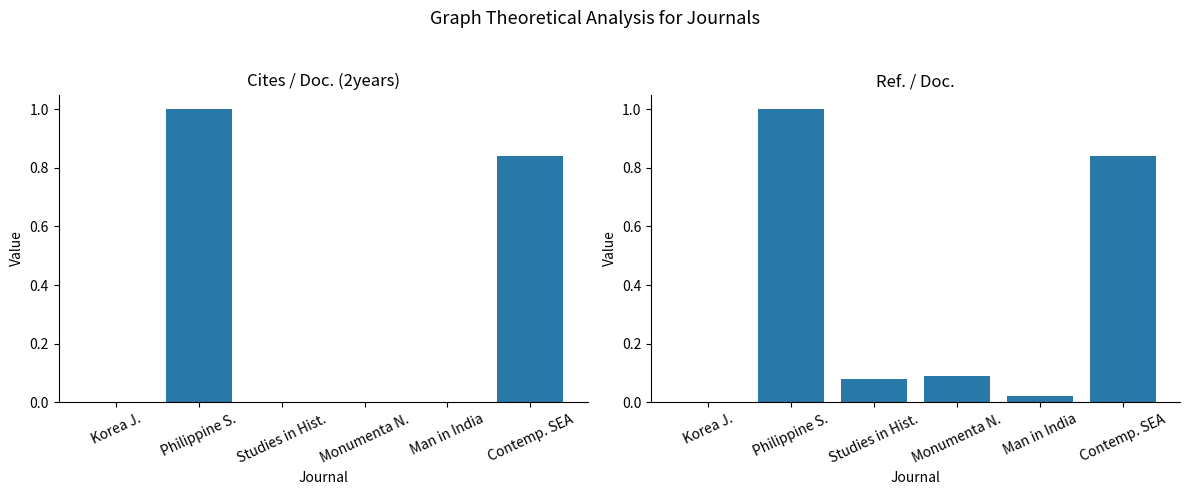

What position from the right is Contemp. SEA?

1